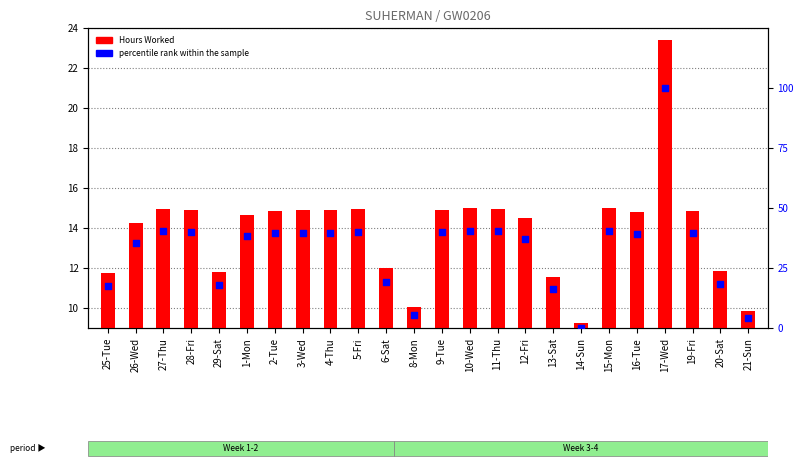

Which series reaches the maximum Y coordinate?

percentile rank within the sample